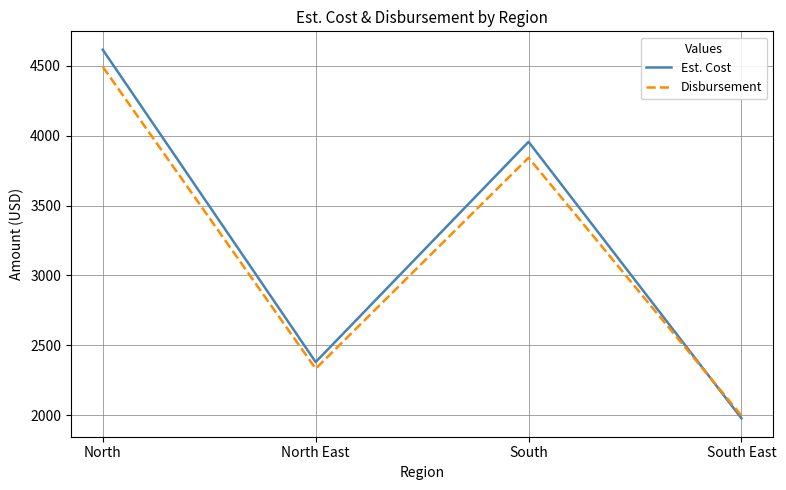

Rank the series by their average value, from lowest to highest.

Disbursement, Est. Cost